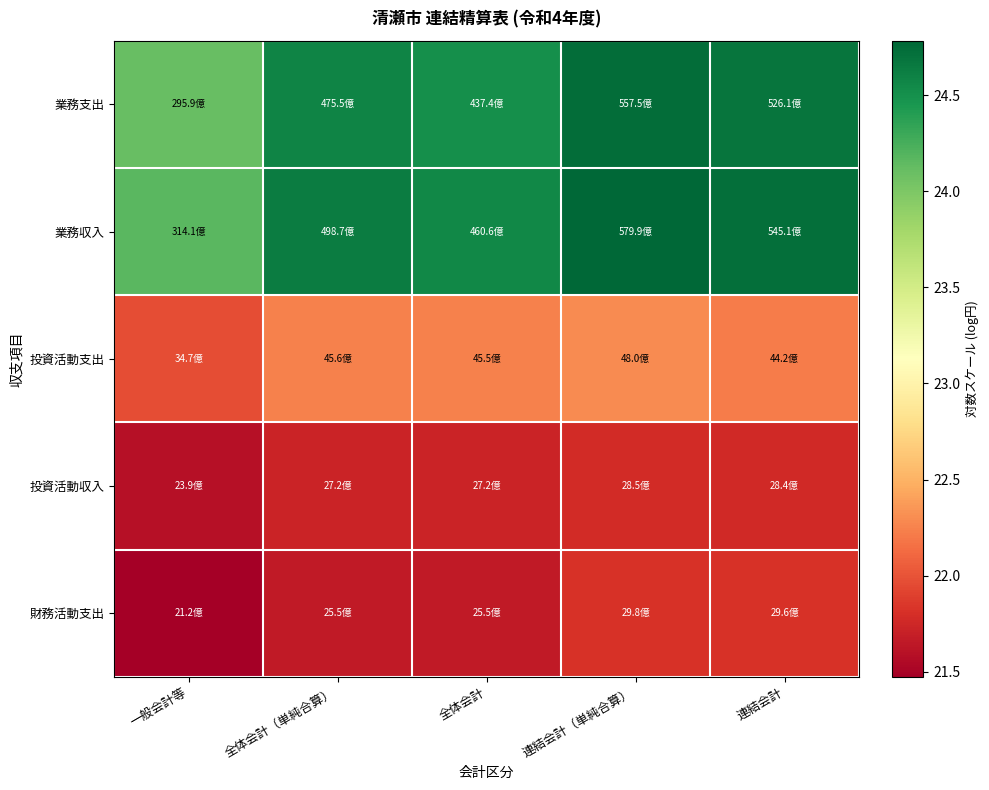

Between 連結会計 and 連結会計（単純合算）, which is larger?

連結会計（単純合算）